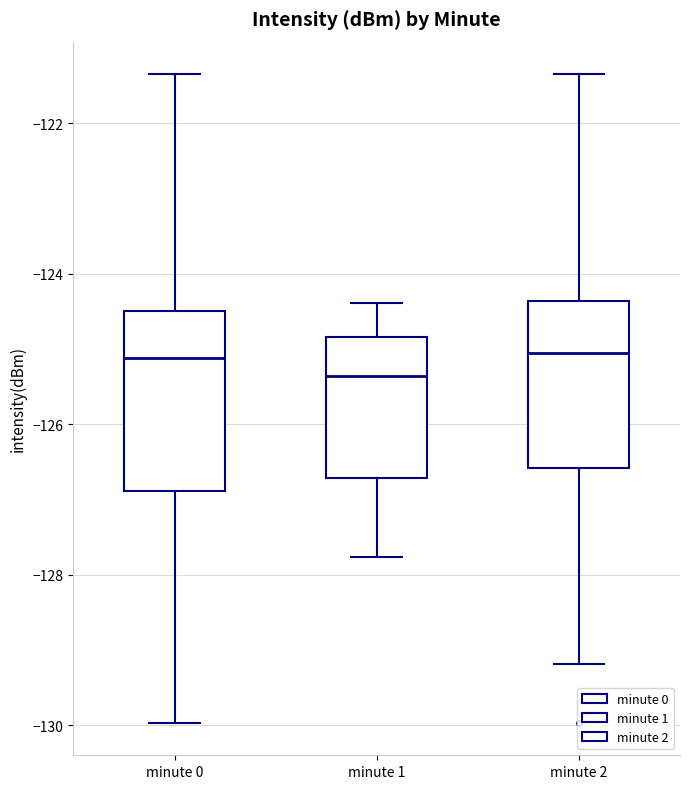

Reading left to right, transcribe this box plot: for each box, give where its median line is, the range the box spans, and where its two whiskers end, as read against the y-axis. The values are not printed on the chart, so give them approximately, as read against the axis.

minute 0: median -125.2, box -126.8 to -124.4, whiskers -130.0 to -121.4
minute 1: median -125.4, box -126.8 to -124.8, whiskers -127.8 to -124.4
minute 2: median -125.0, box -126.6 to -124.4, whiskers -129.2 to -121.4